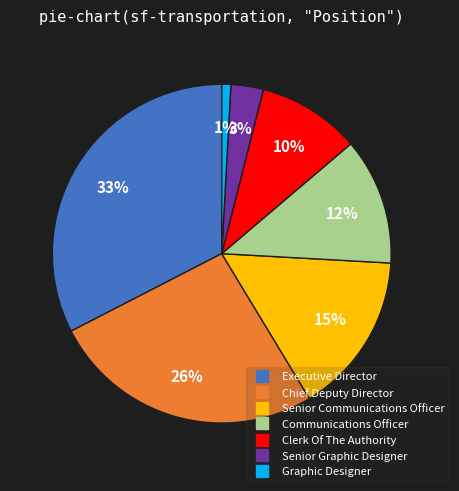

To the nearest percent, what is the combined percentage of Clerk Of The Authority and Senior Communications Officer?

25%